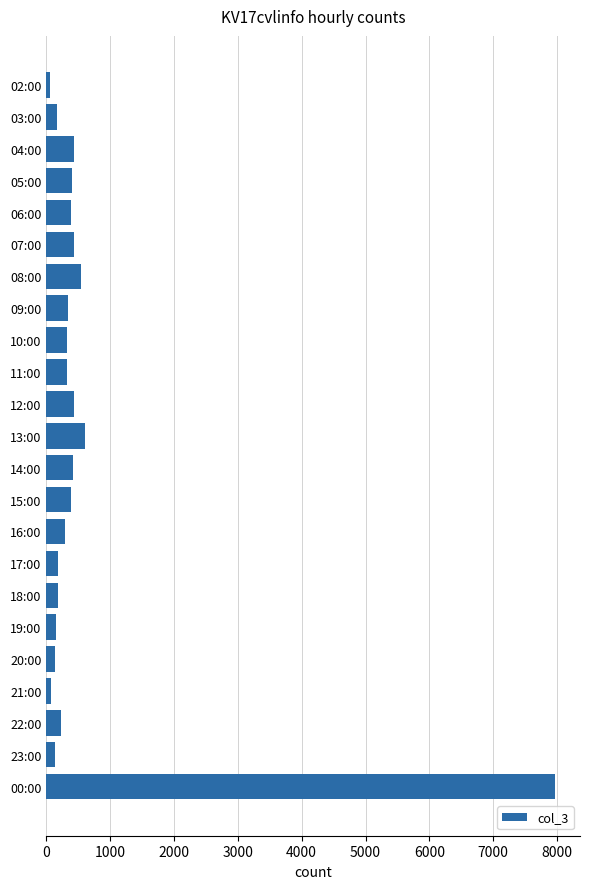

What is the difference between the second highest and second lowest values?

535